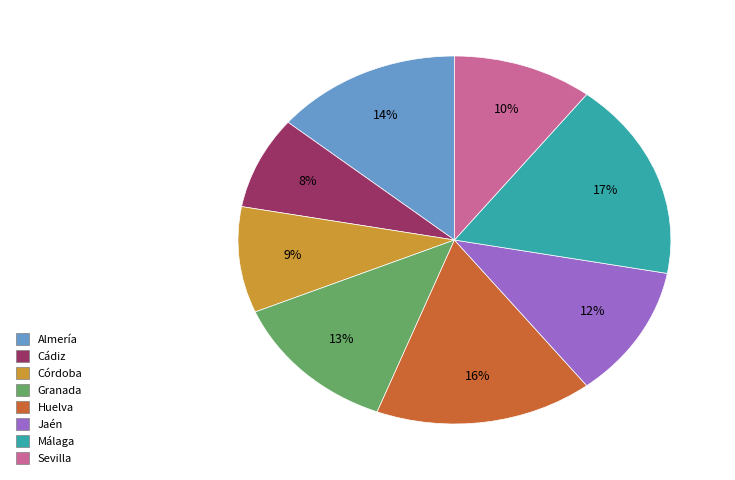

Which has a higher value, Córdoba or Sevilla?

Sevilla